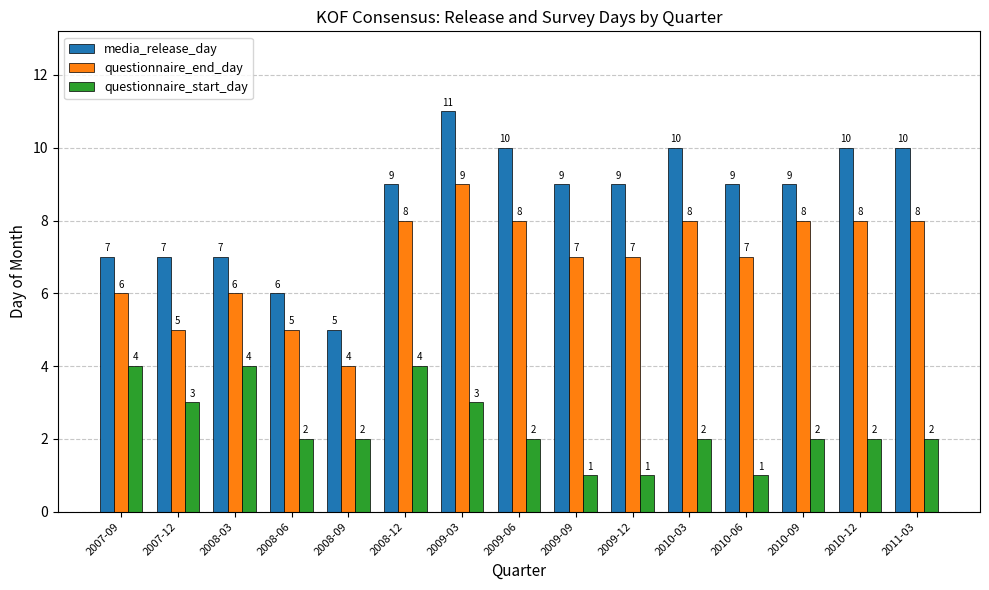

What is the average value of the questionnaire_start_day series?

2